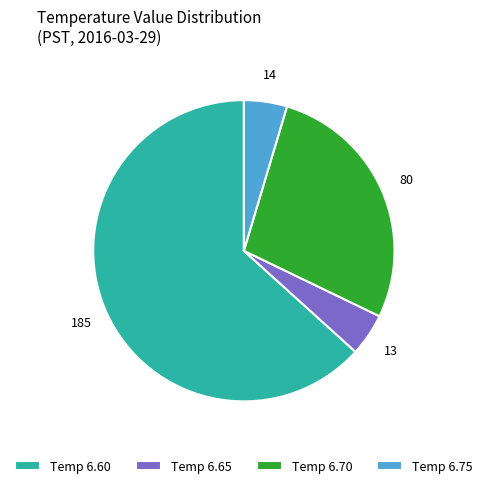

How many slices are in this pie chart?

4